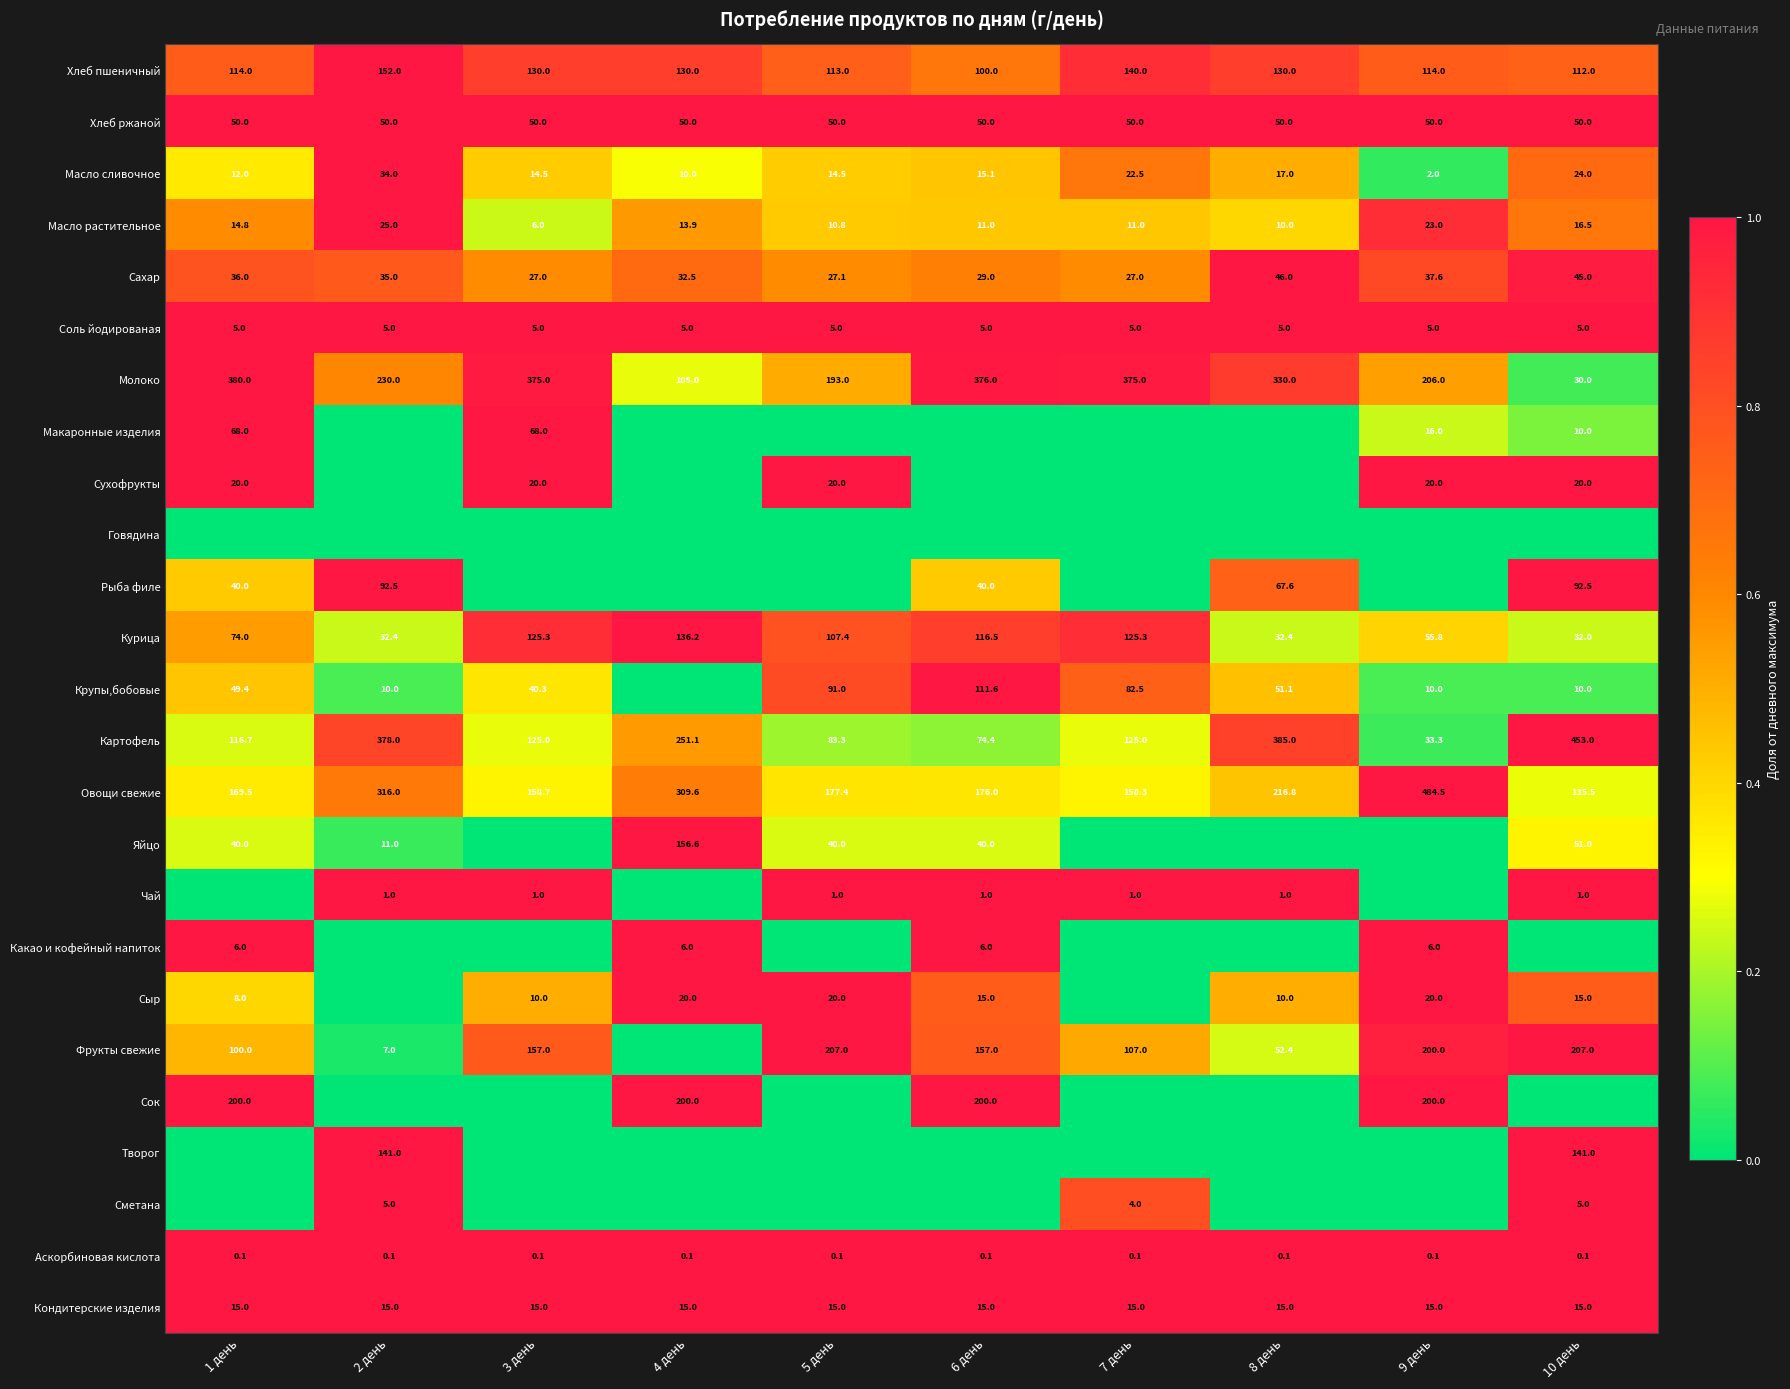

The Курица series shows 125.3 at 3 день. True or false?

True